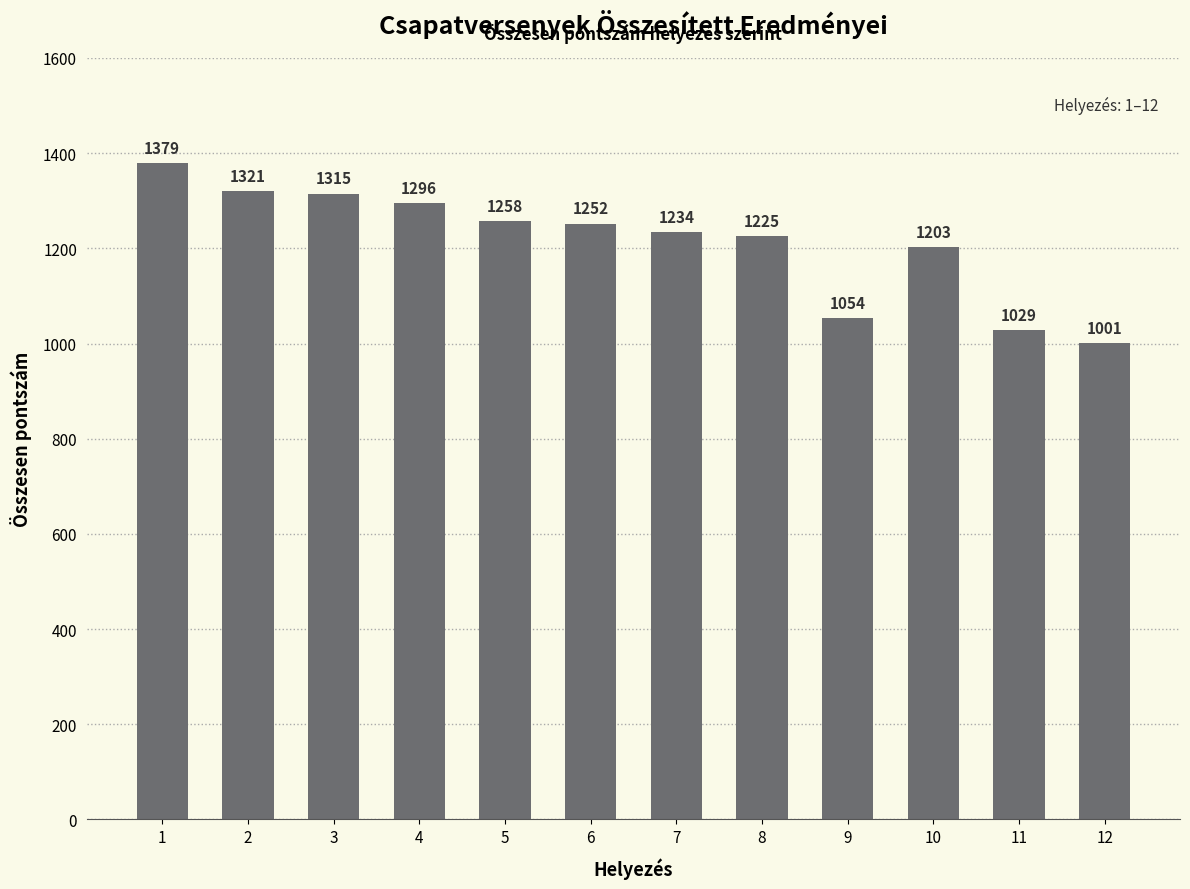

Which has a higher value, 10 or 2?

2